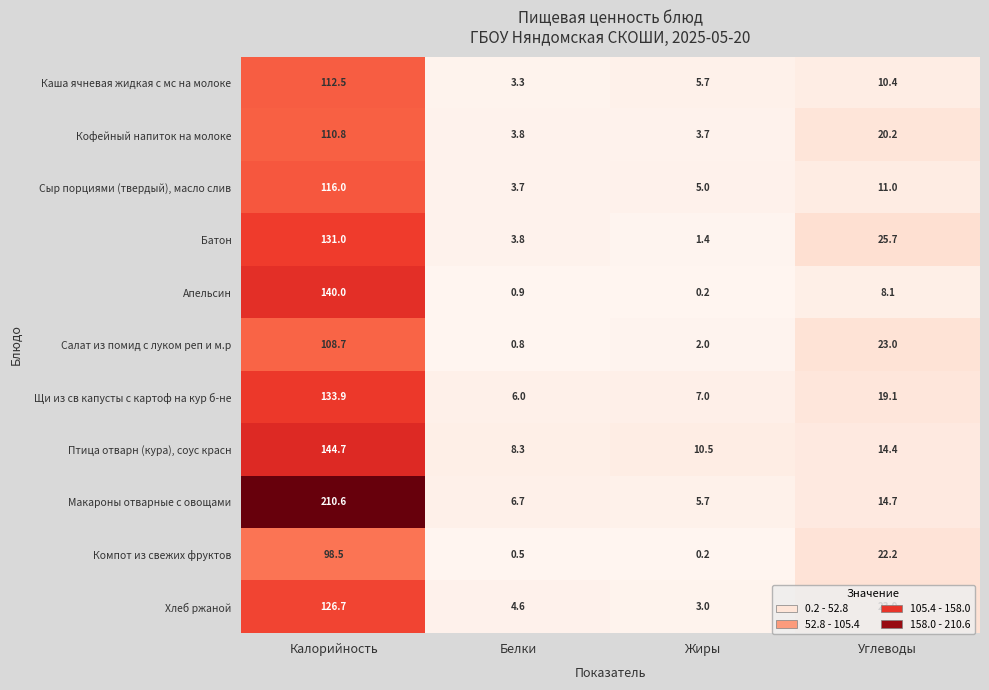

Is the value of Макароны отварные с овощами at Жиры greater than the value of Компот из свежих фруктов at Калорийность?

No